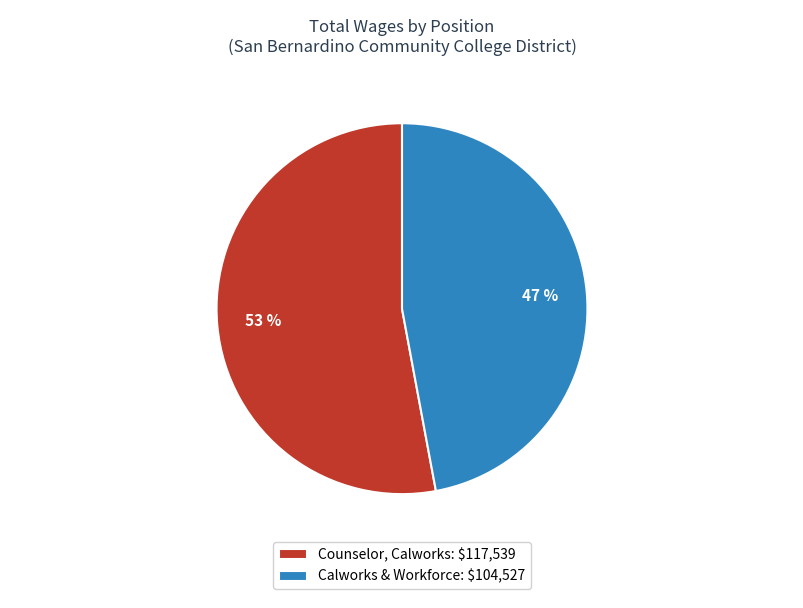

Does Counselor, Calworks represent more than half of the total?

Yes